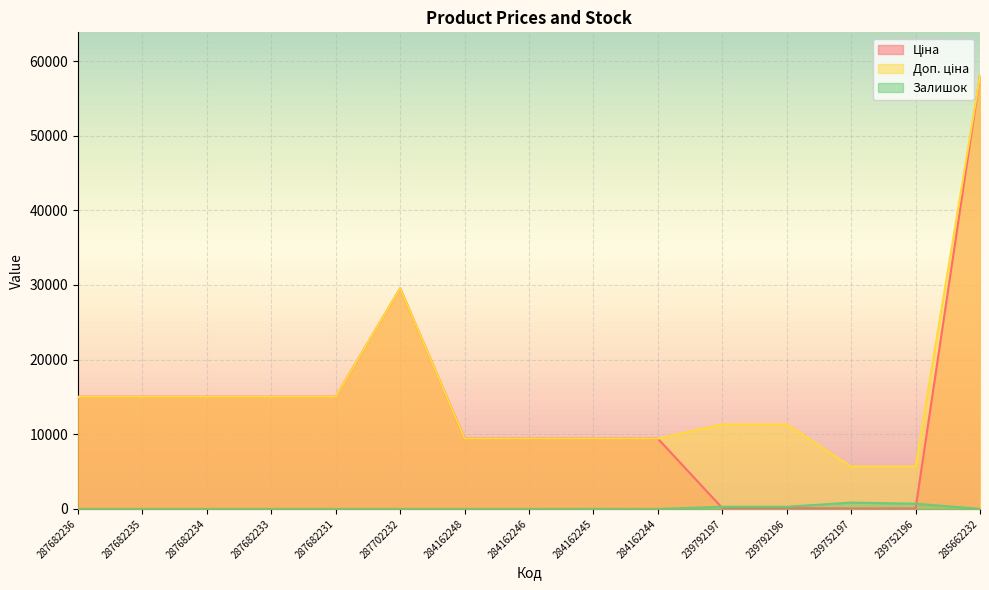

Reading left to right, list all the values displayed in this chart.

Ціна: 15019.2	15019.2	15019.2	15019.2	15019.2	29548.9	9416.9	9416.9	9416.9	9416.9	113.3	113.3	56.7	56.7	58037.0
Доп. ціна: 15019.2	15019.2	15019.2	15019.2	15019.2	29548.9	9416.9	9416.9	9416.9	9416.9	11334.0	11334.0	5667.0	5667.0	58037.0
Залишок: 0.0	0.0	0.0	0.0	0.0	0.0	0.0	0.0	9.0	0.0	289.0	290.0	845.0	698.0	12.0